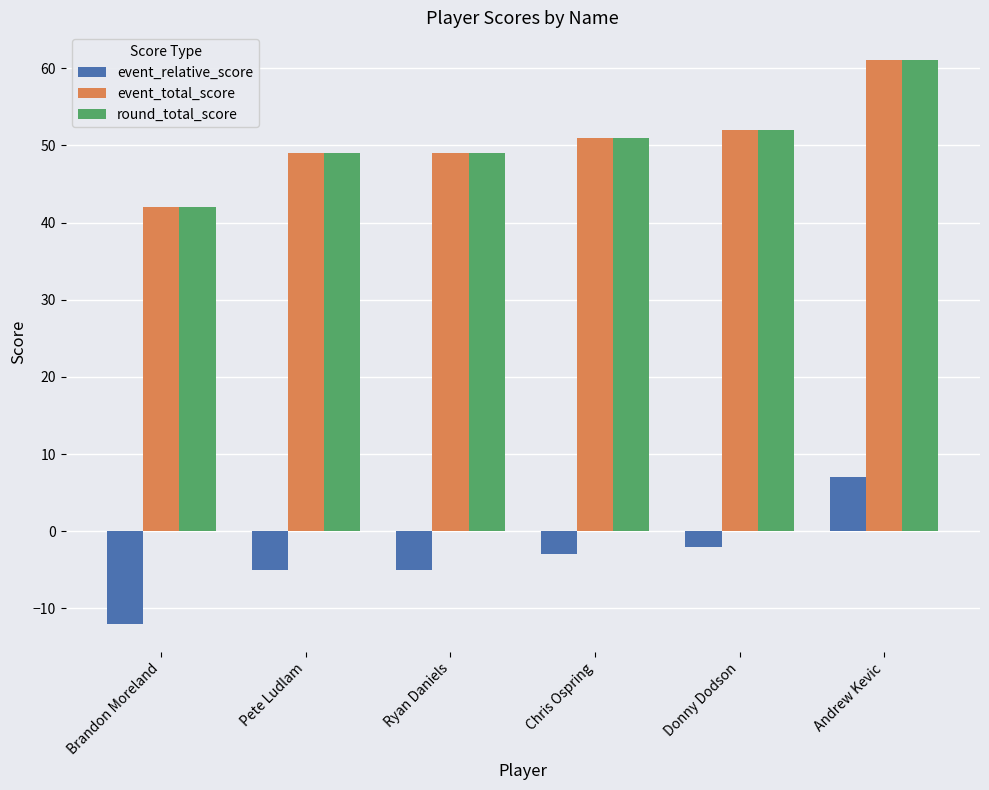

What is the total value across all series at Pete Ludlam?

93